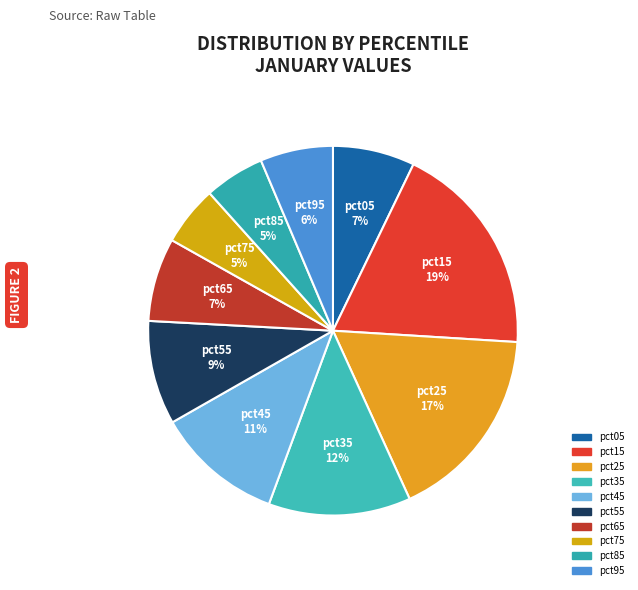

Which slice is the largest?

pct15